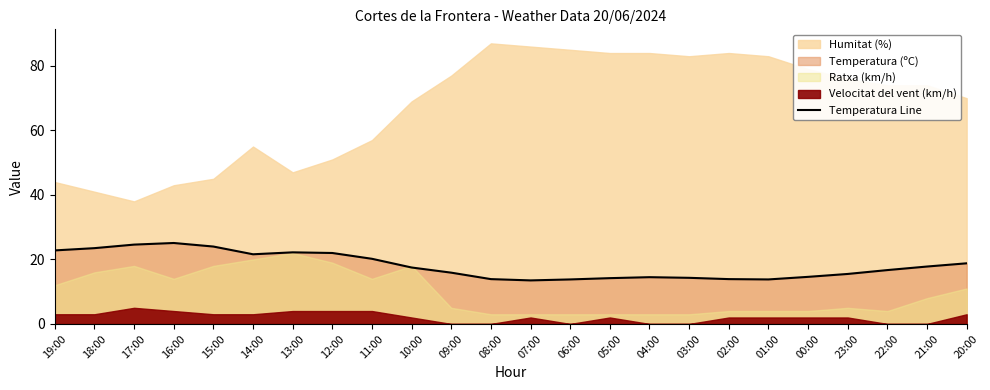

Reading left to right, what are all the values shown in this chart?

19:00=22.8	18:00=23.5	17:00=24.6	16:00=25.1	15:00=24.0	14:00=21.6	13:00=22.2	12:00=22.0	11:00=20.2	10:00=17.5	09:00=15.9	08:00=13.9	07:00=13.5	06:00=13.8	05:00=14.2	04:00=14.5	03:00=14.3	02:00=13.9	01:00=13.8	00:00=14.6	23:00=15.5	22:00=16.7	21:00=17.8	20:00=18.8